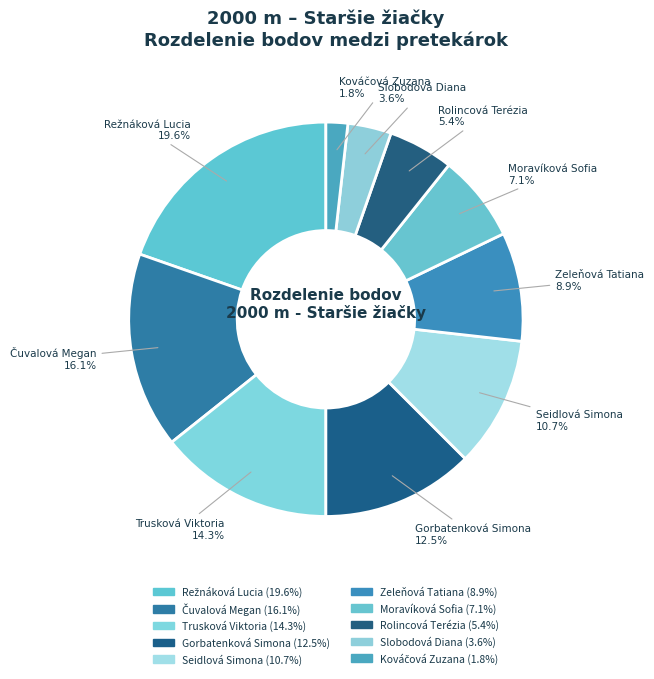

What is the ratio of the value at Slobodová Diana to the value at Kováčová Zuzana?

2.0